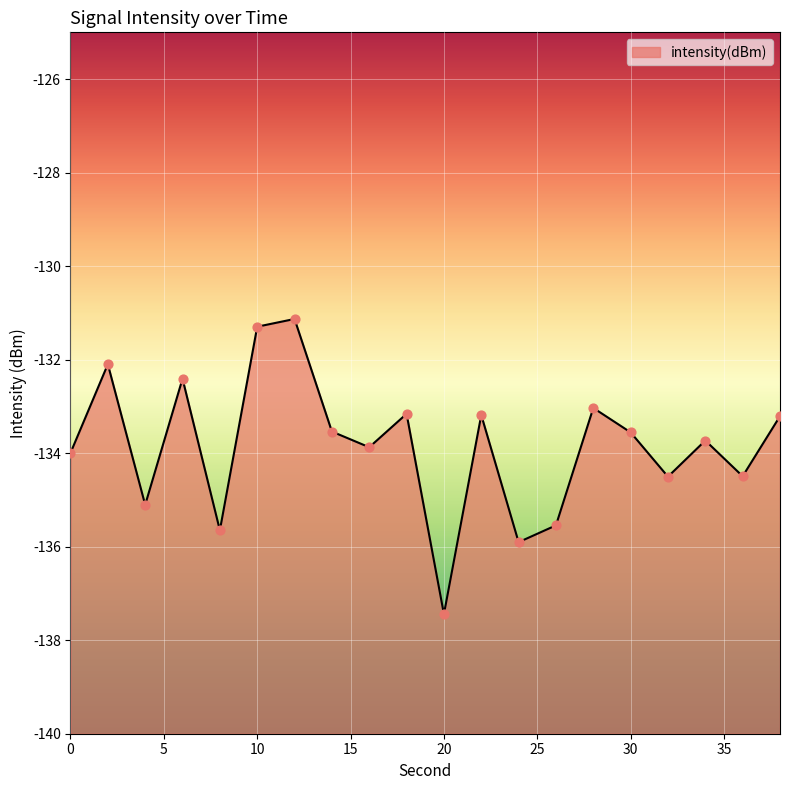

What is the change in value from 2 to 6?

-0.3